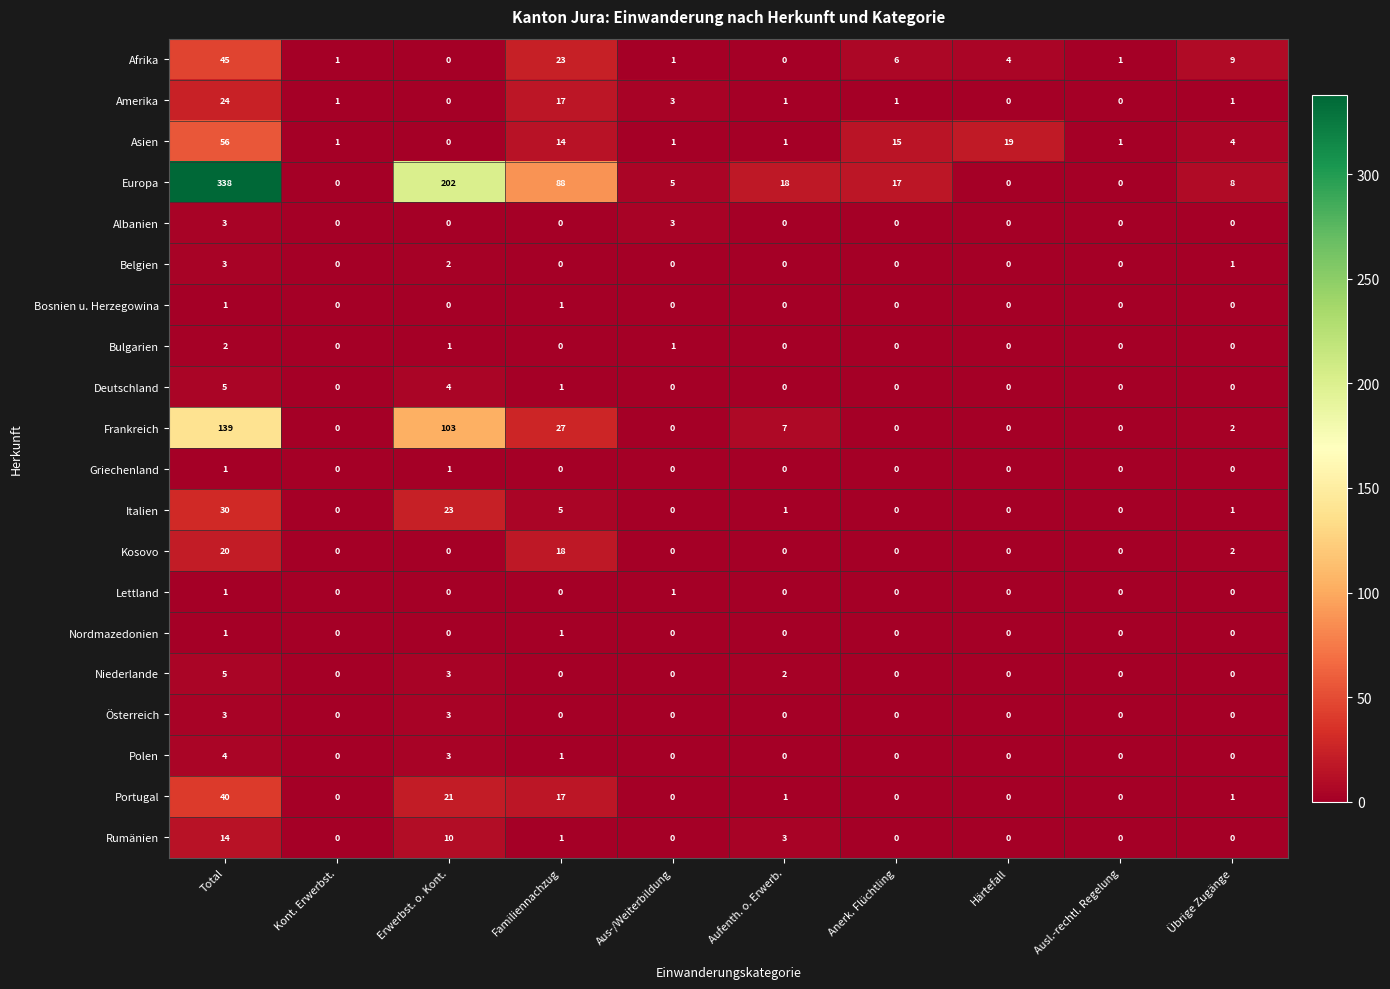

What is the maximum value for Italien?

30